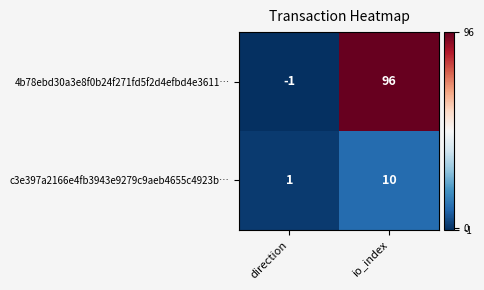

What is the difference between the highest and lowest values at io_index?

86